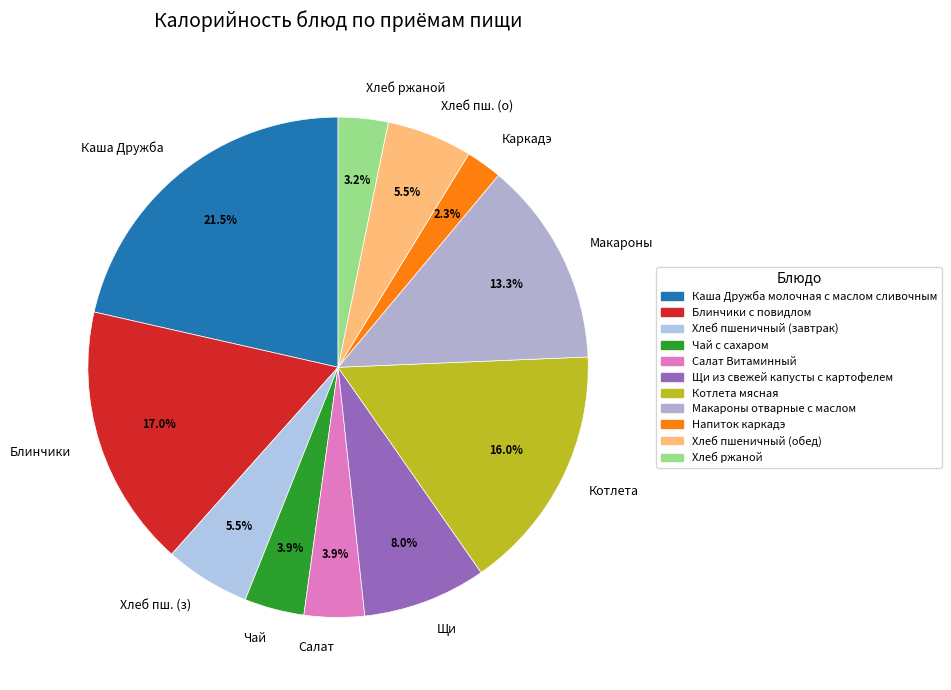

What is the ratio of the value at Хлеб пш. (о) to the value at Котлета?

0.3